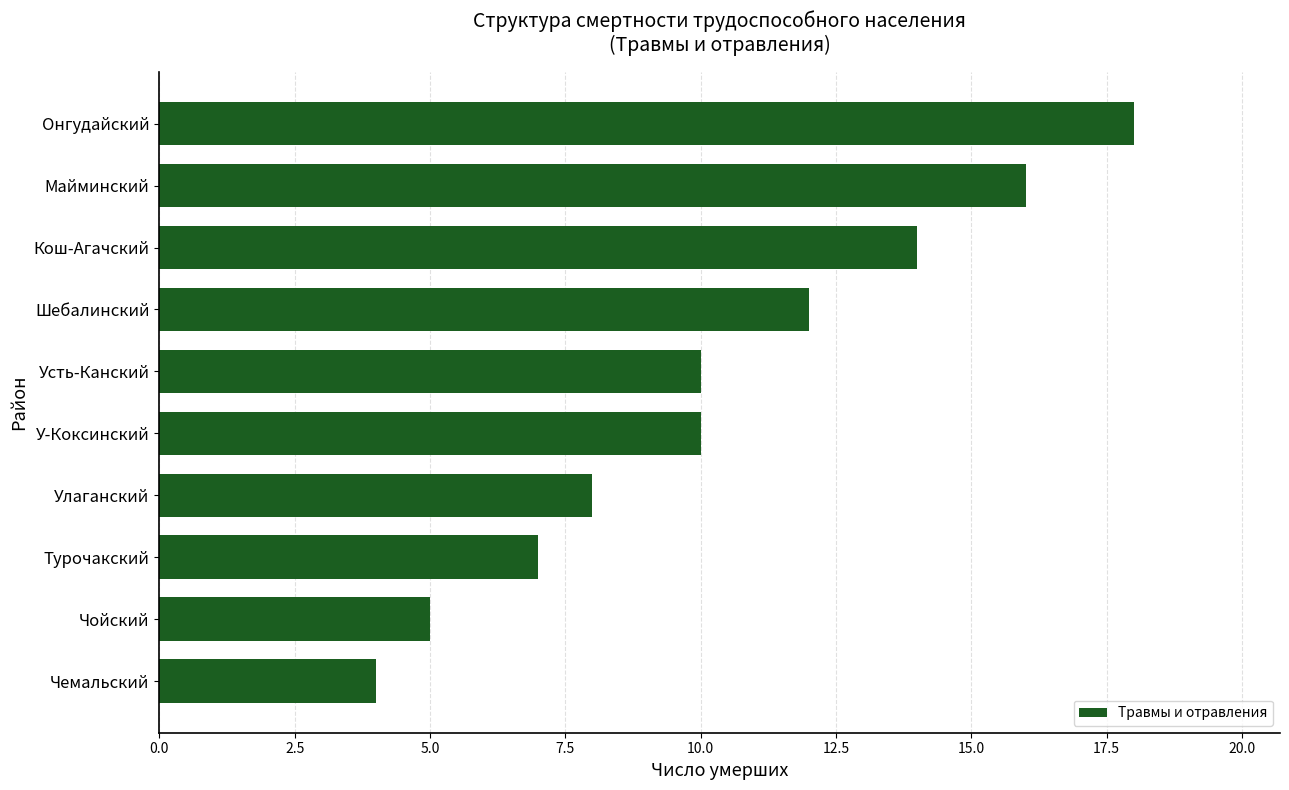

What is the difference between the second highest and minimum values?

12